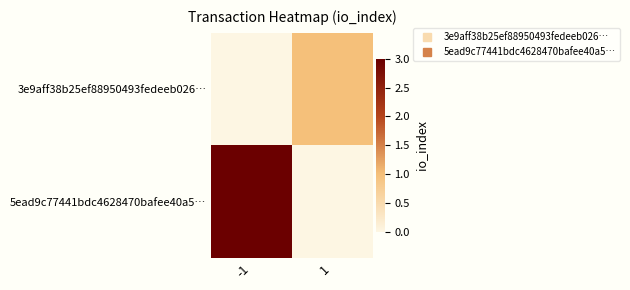

At how many categories does at least one series exceed 2?

1